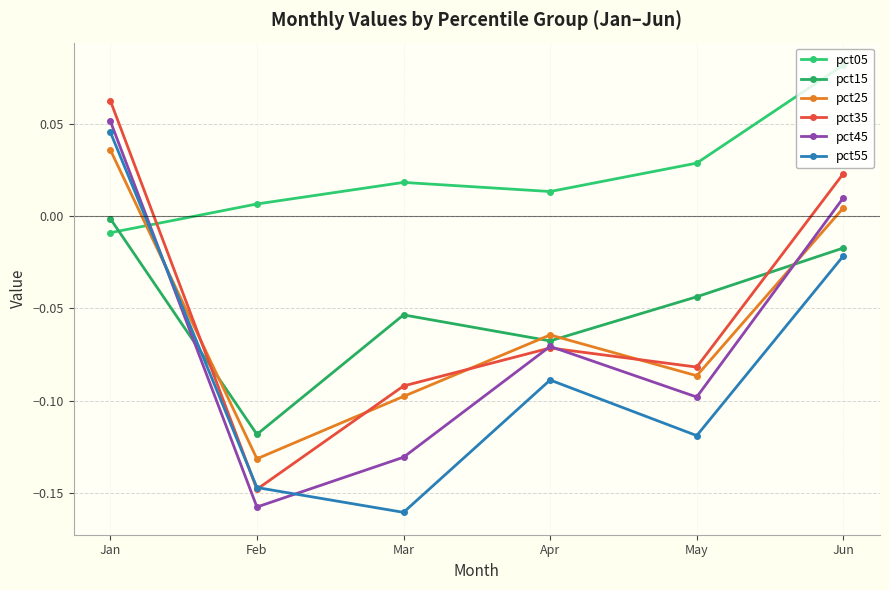

True or false: pct45 has a value of 0.1 at Jan.

True